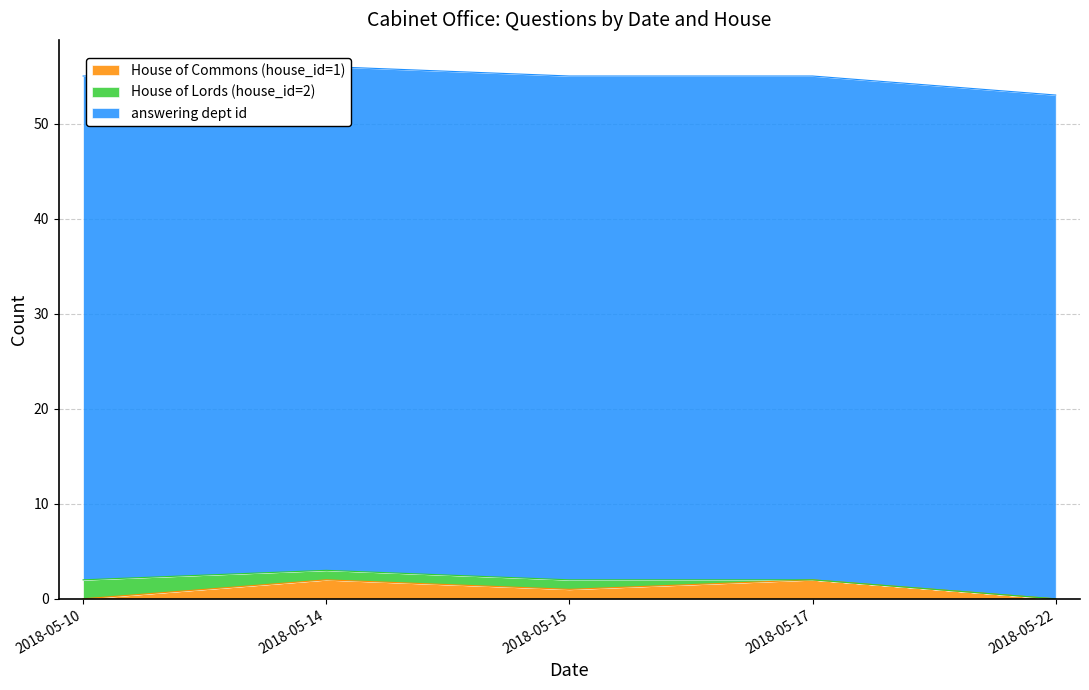

How many values in the House of Lords (house_id=2) series exceed 1?

1